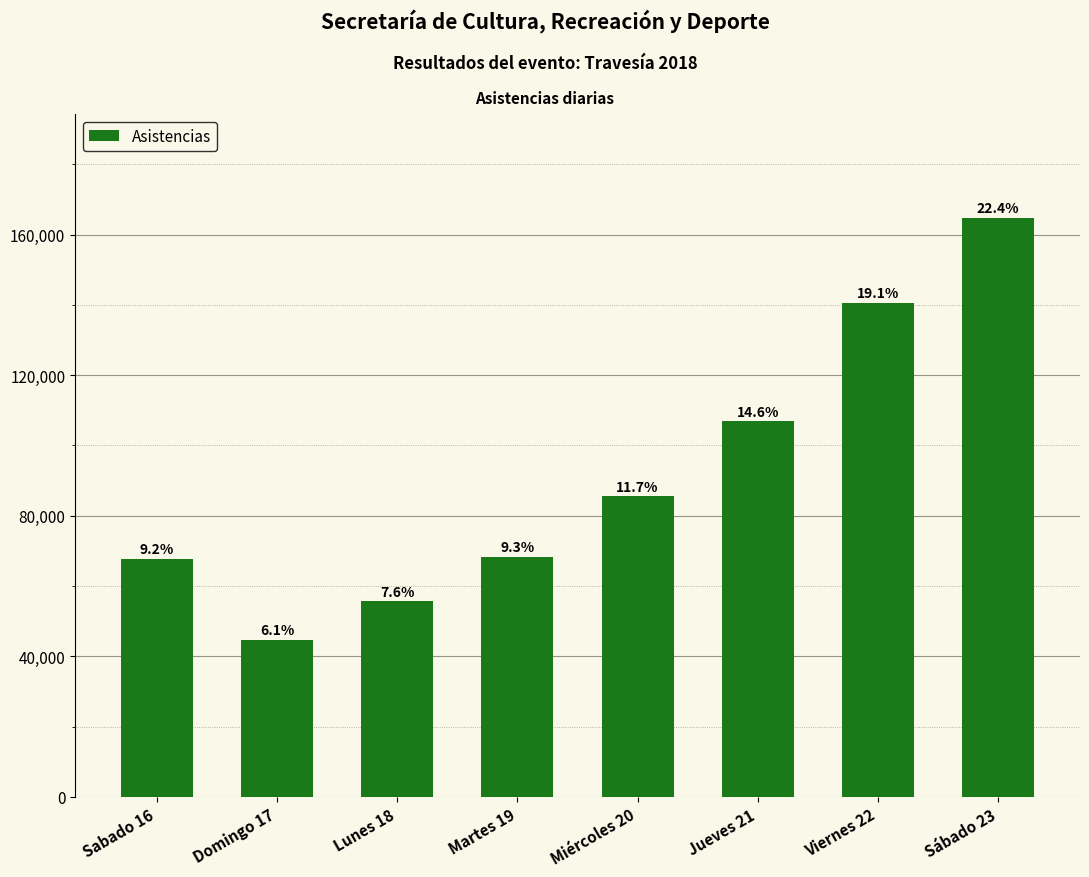

Where does the data first go above 85505?

Jueves 21